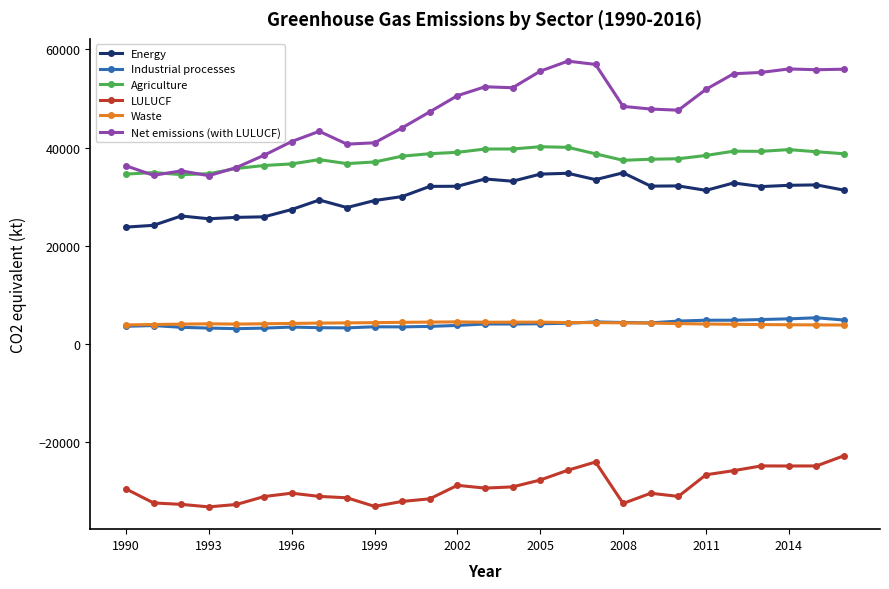

True or false: Energy and Waste cross at least once.

False